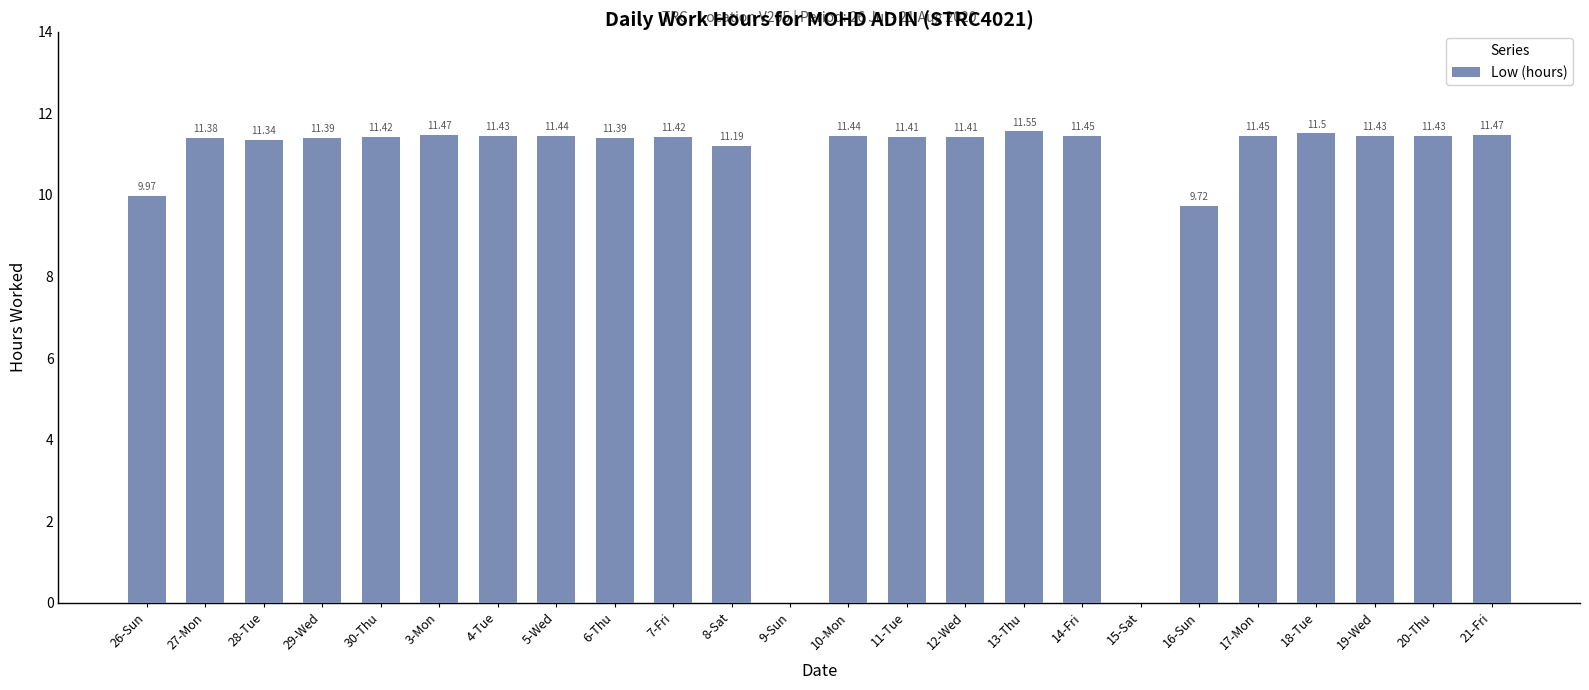

Between 11-Tue and 19-Wed, which is larger?

19-Wed